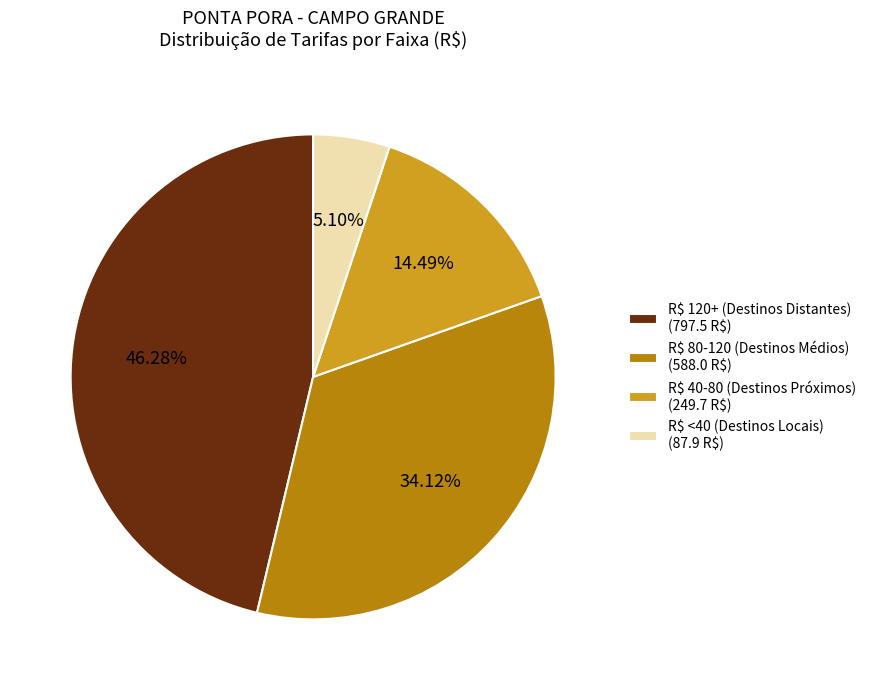

Rank the categories by value from lowest to highest.

R$ <40 (Destinos Locais) (87.9 R$), R$ 40-80 (Destinos Próximos) (249.7 R$), R$ 80-120 (Destinos Médios) (588.0 R$), R$ 120+ (Destinos Distantes) (797.5 R$)